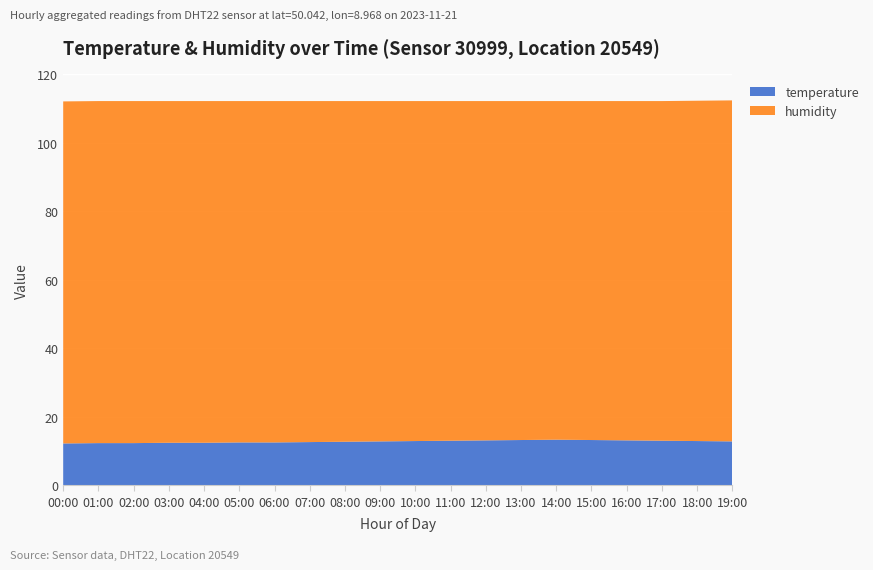

Reading left to right, extract all data points from this chart.

temperature: 12.2	12.3	12.3	12.4	12.4	12.5	12.5	12.6	12.7	12.8	12.9	13.0	13.1	13.2	13.3	13.2	13.1	13.0	12.9	12.8
humidity: 99.9	99.9	99.9	99.8	99.8	99.7	99.7	99.6	99.5	99.4	99.3	99.2	99.1	99.0	98.9	99.0	99.1	99.2	99.4	99.6